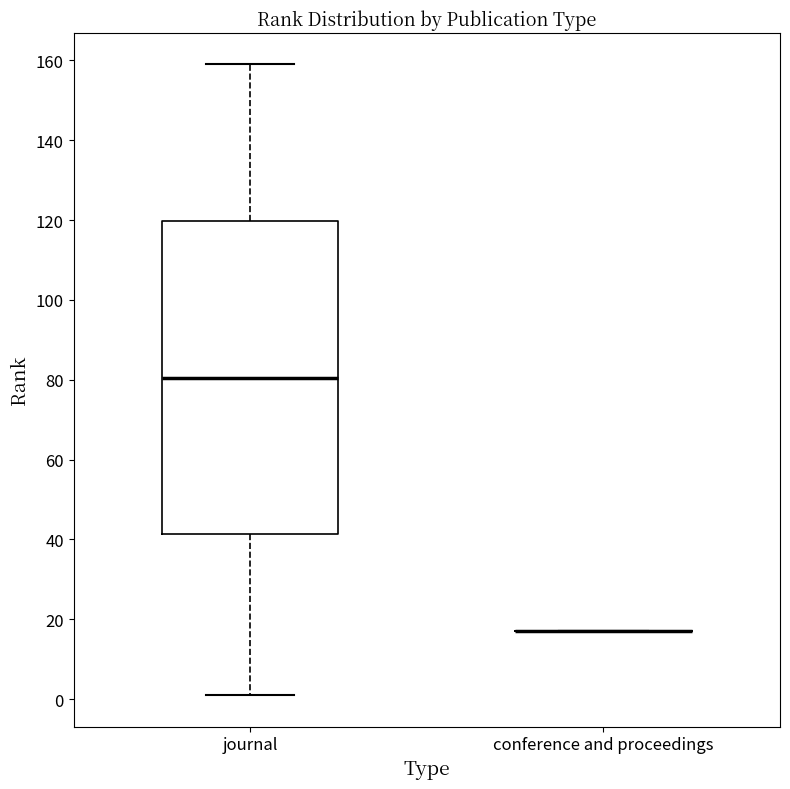

Reading left to right, read every box against the y-axis: the position of its median line, the range the box covers, and the ends of its whiskers. The values are not printed on the chart, so give them approximately, as read against the axis.

journal: median 80, box 42 to 120, whiskers 2 to 160
conference and proceedings: box collapsed to a line at 18, whiskers 18 to 18